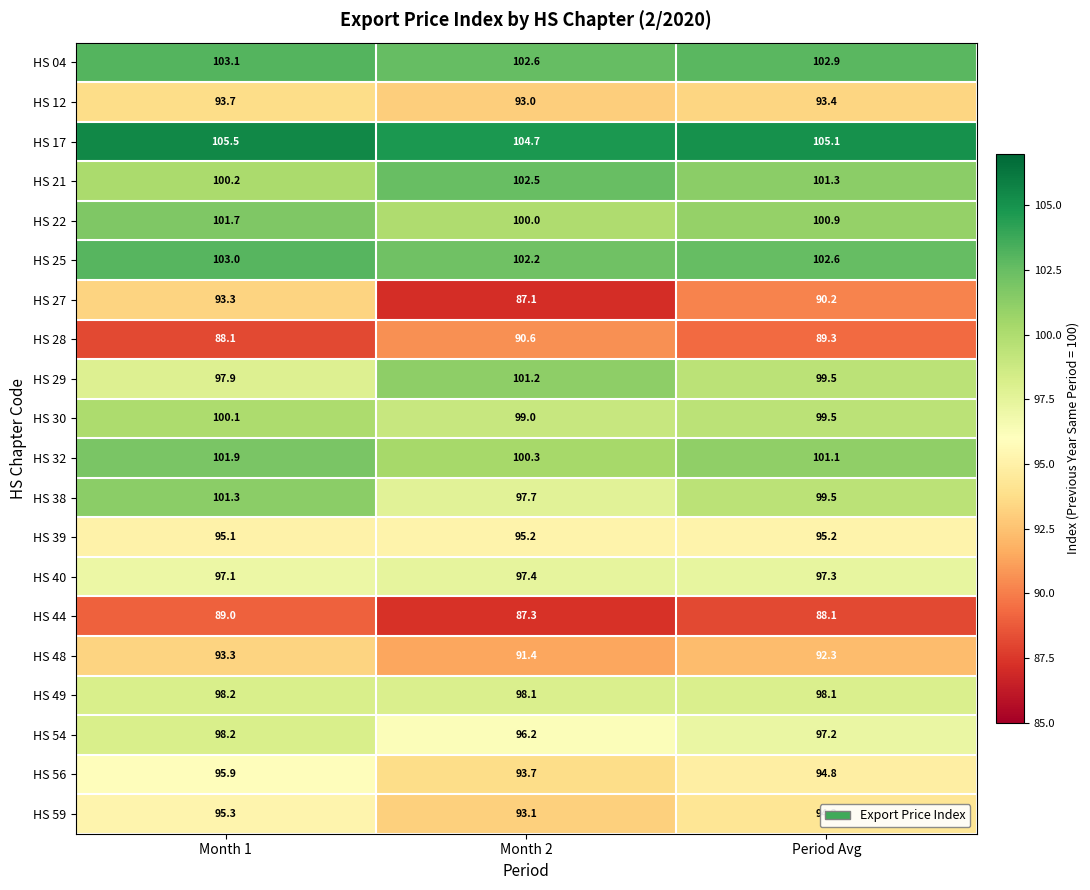

At how many categories does at least one series exceed 91?

3